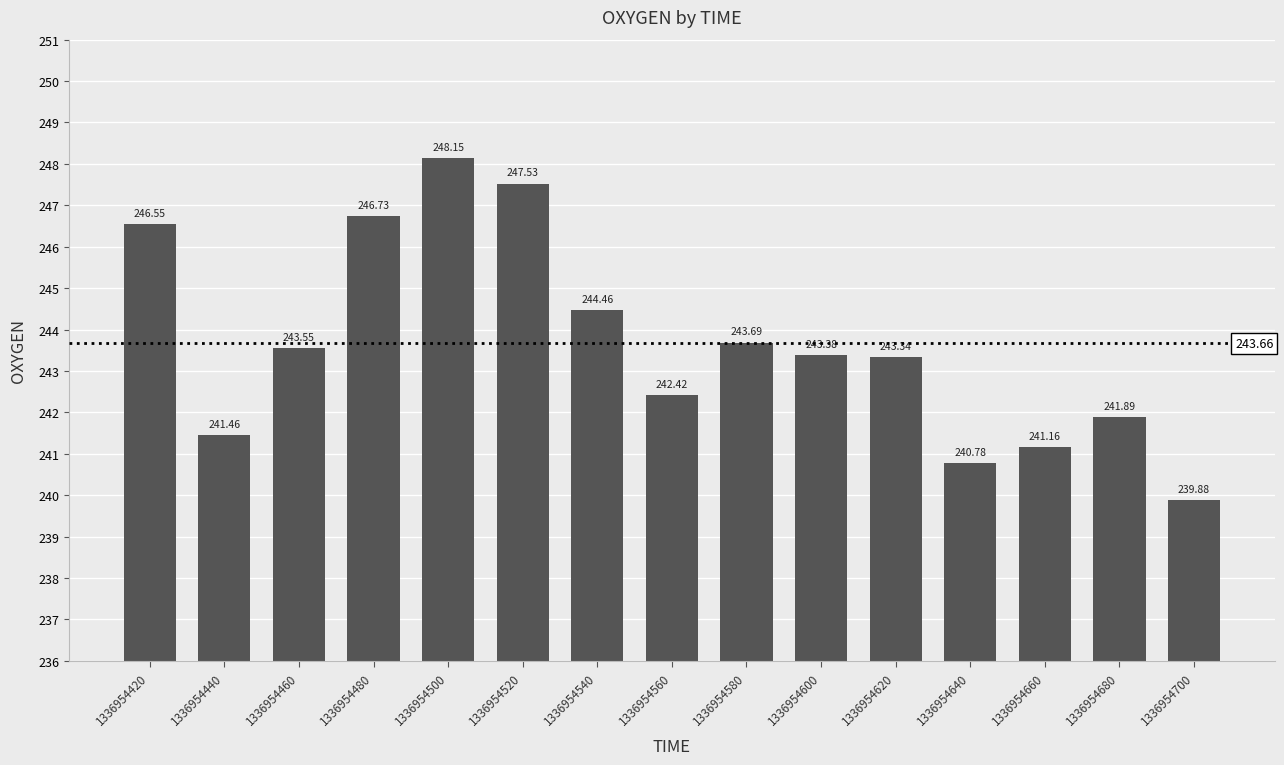

What is the difference between the second highest and minimum values?

7.6